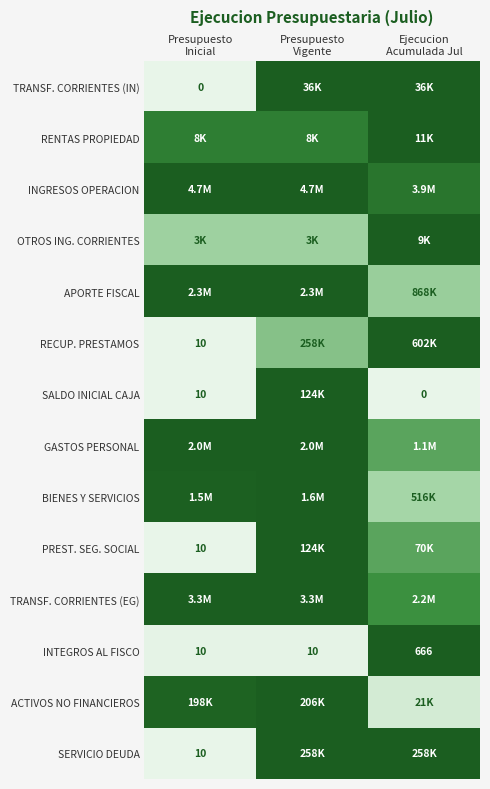

Which has a higher value, Ejecucion
Acumulada Jul or Presupuesto
Vigente?

Ejecucion
Acumulada Jul